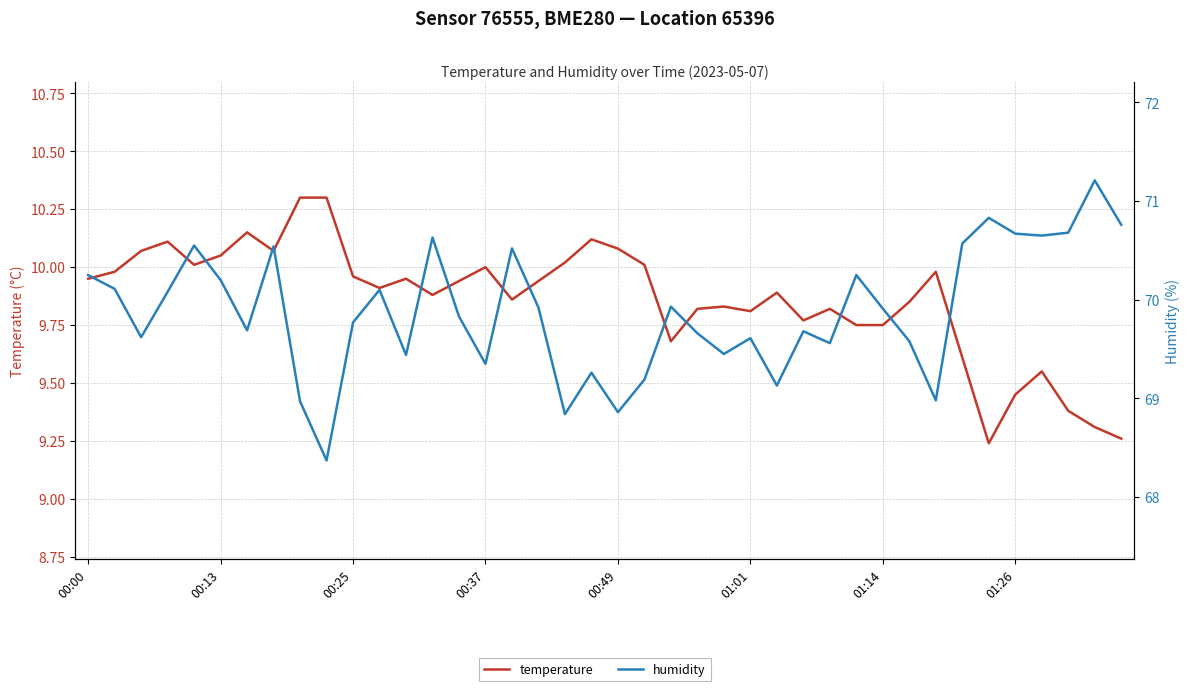

Which has a higher value, 39 or 00:25?

00:25